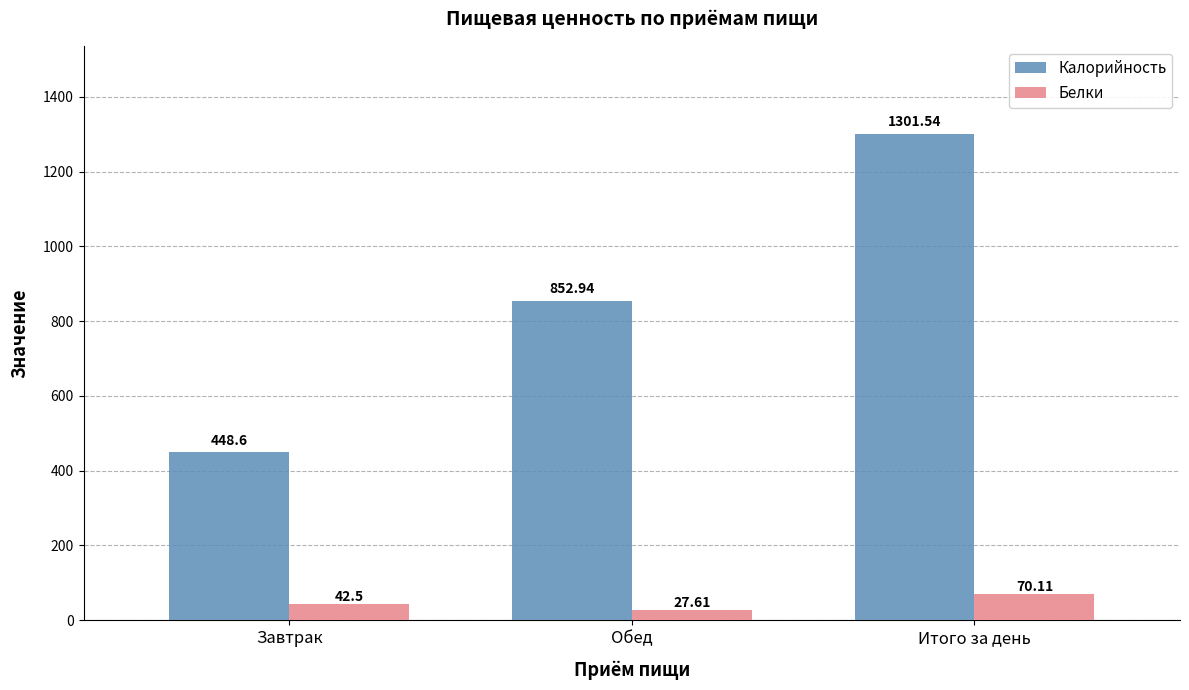

What is the spread (max minus min) of values at Завтрак?

406.1